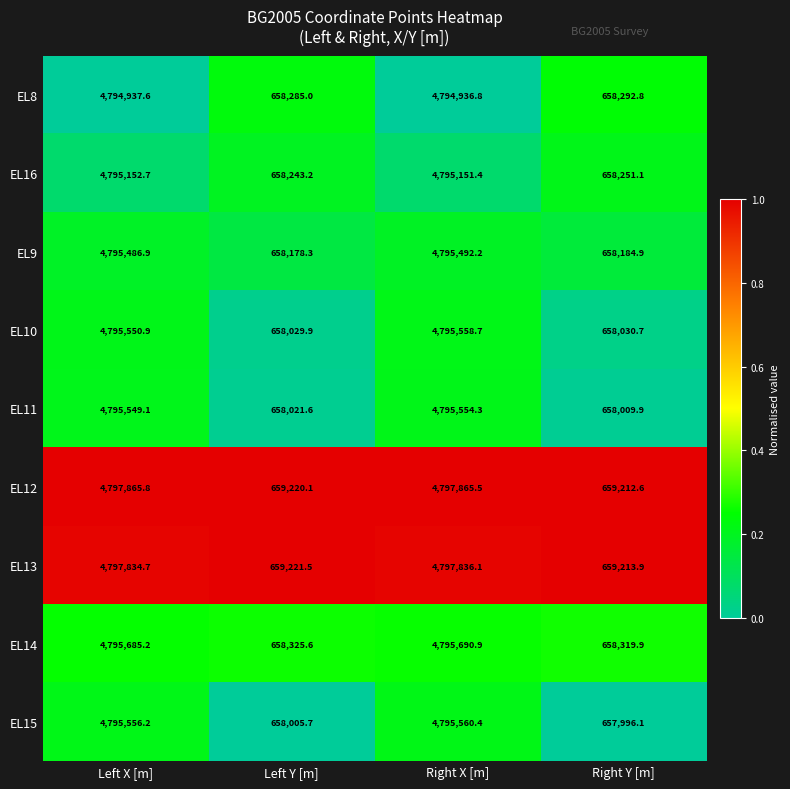

At which label is EL10 closest to 2726794?

Left X [m]